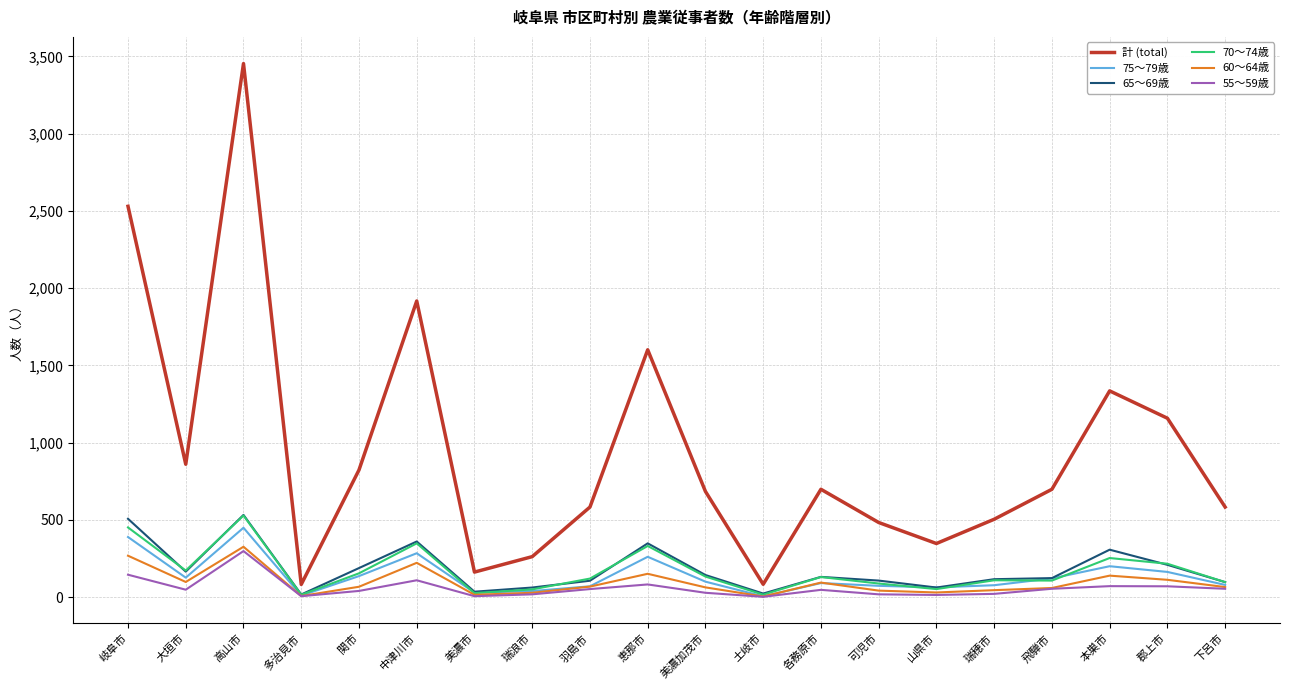

The 70～74歳 series shows 528 at 高山市. True or false?

True